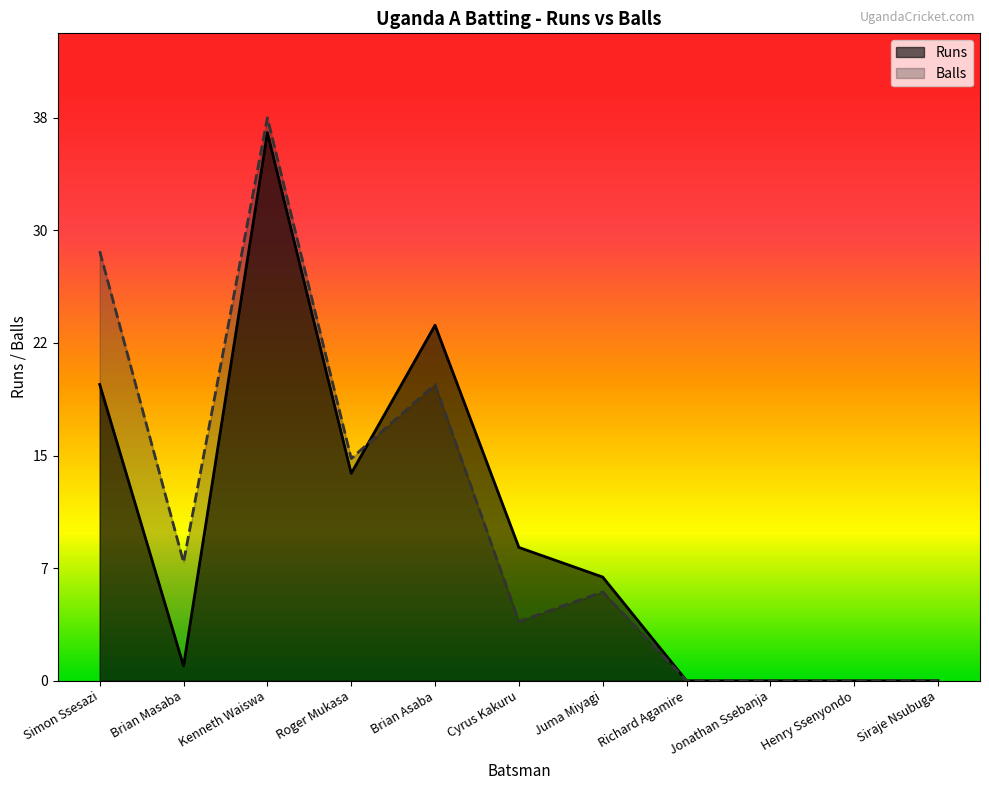

How many data points in Balls are above 6?

5